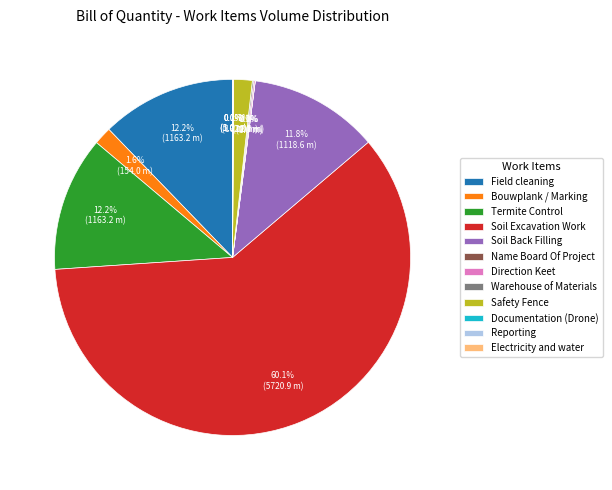

What is the majority slice?

Soil Excavation Work